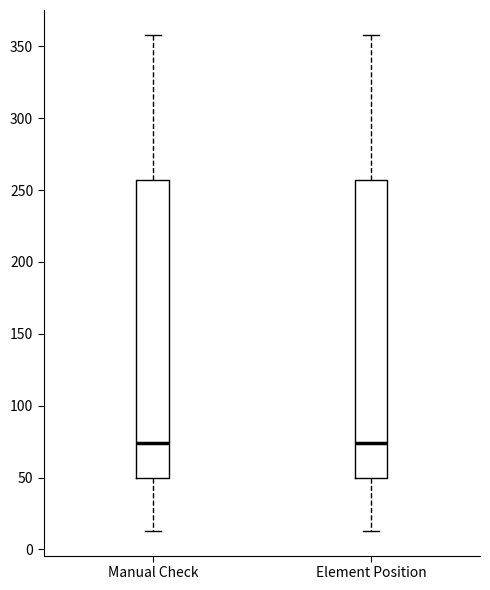

Where is the upper edge of the box for Manual Check on the y-axis? The values are not printed on the chart, so give them approximately, as read against the axis.

255